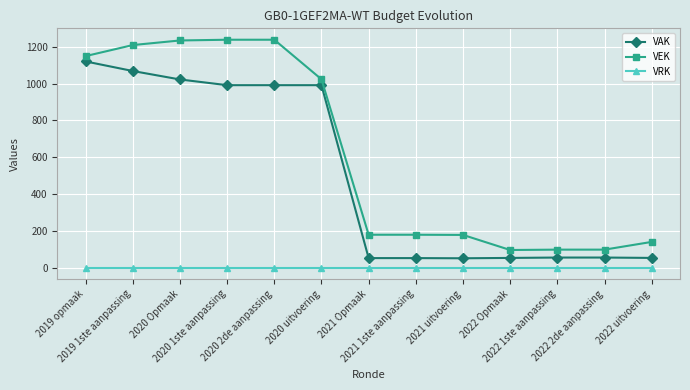

What is the maximum value for VEK?

1239